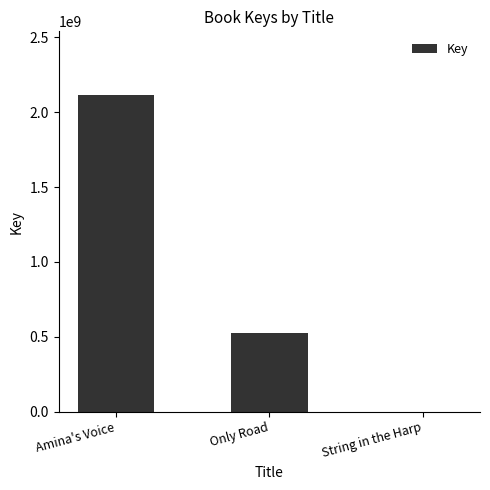

The chart shows a value of 208254000 at Only Road. True or false?

False